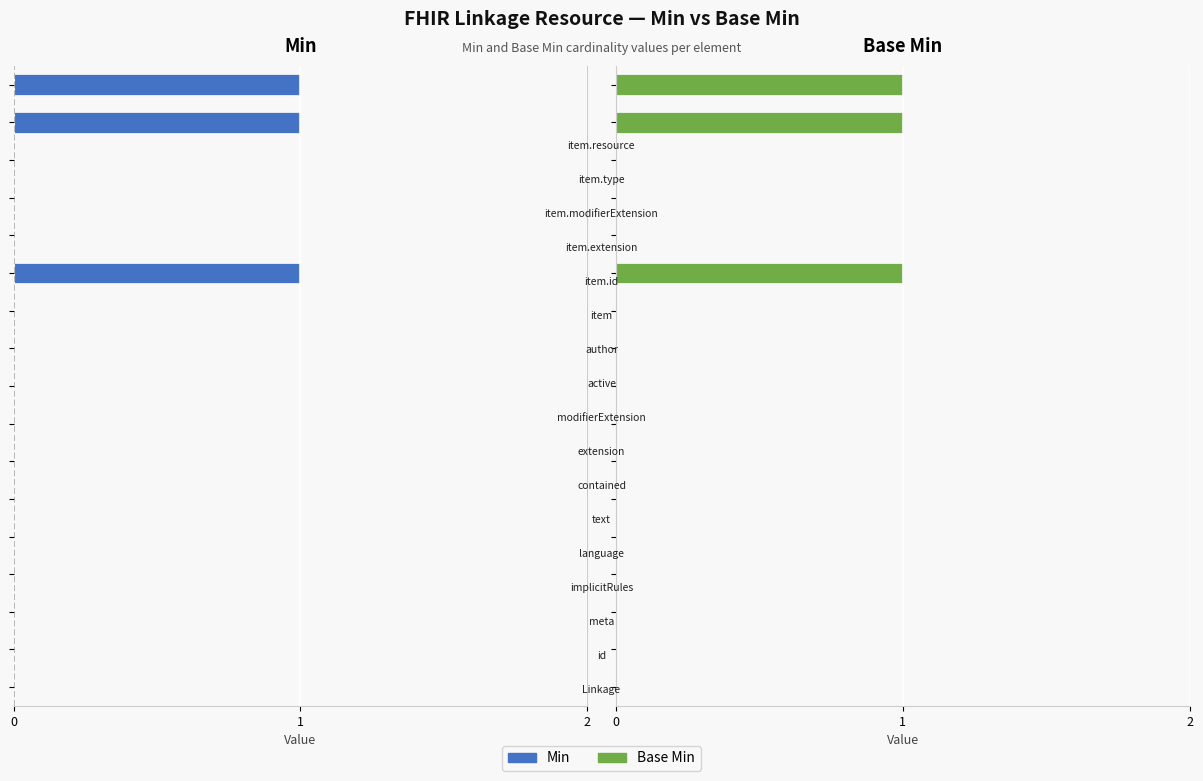

The Base Min series shows 0 at 10. True or false?

True